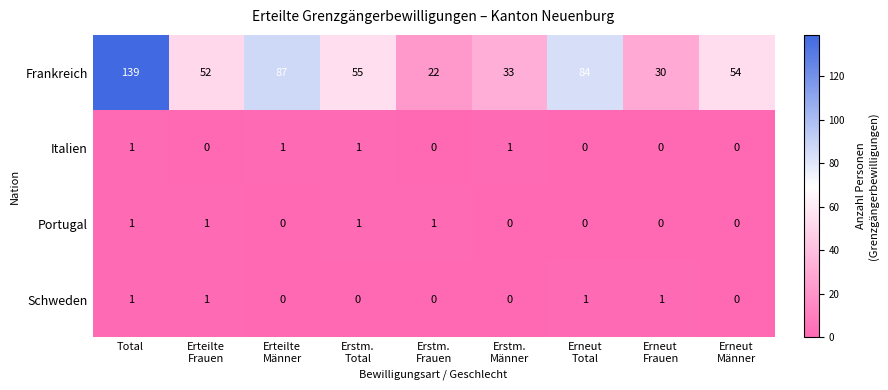

At how many categories does at least one series exceed 98?

1